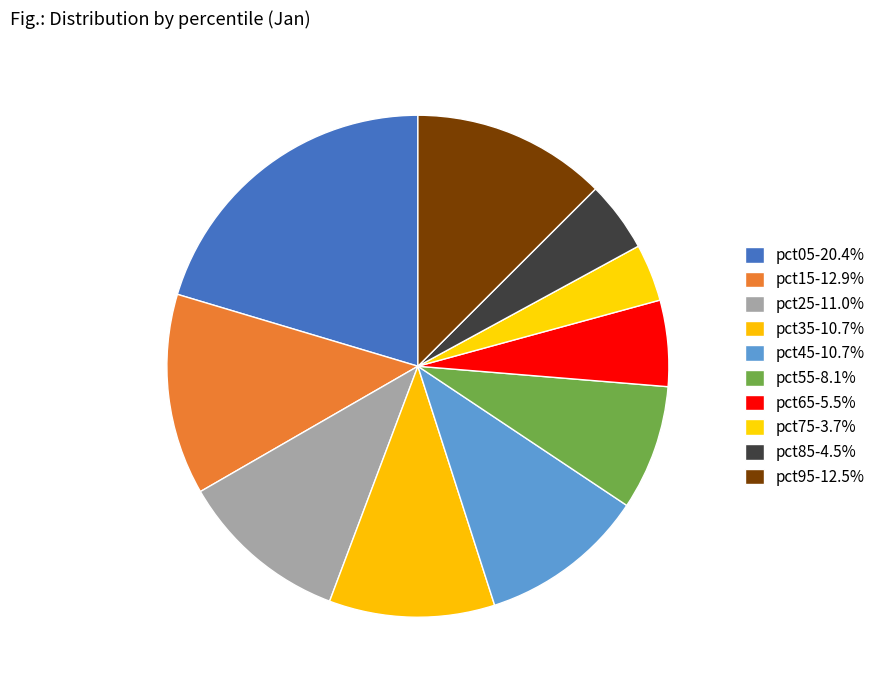

Rank the categories by value from highest to lowest.

pct05, pct15, pct95, pct25, pct45, pct35, pct55, pct65, pct85, pct75